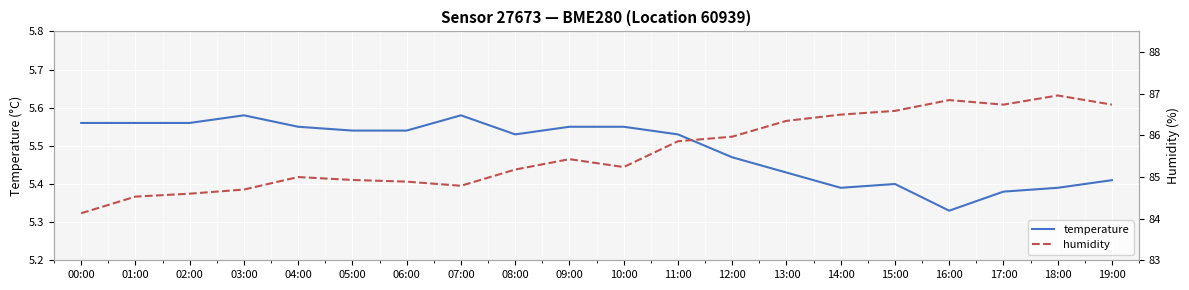

Rank the series by their maximum value, from lowest to highest.

temperature, humidity